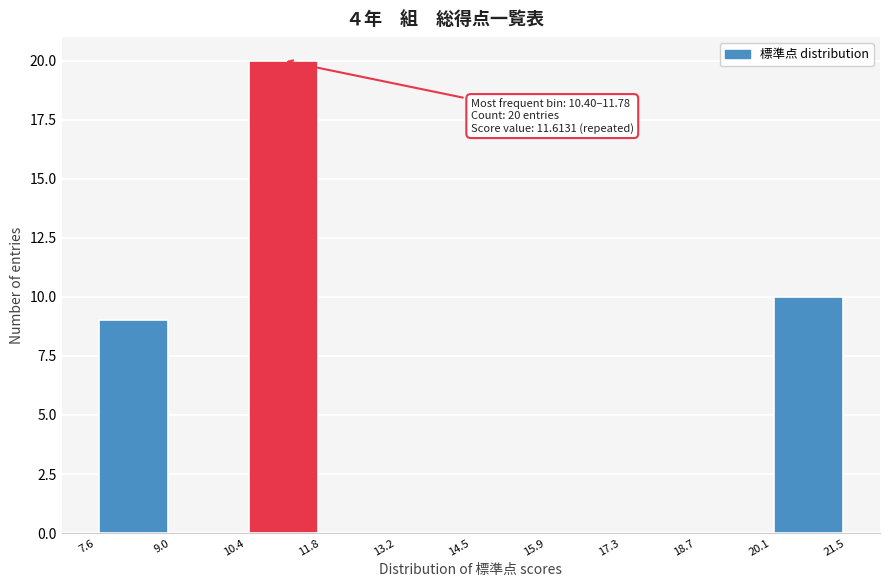

Over which range of the x-axis is the bar tallest?

10.4 to 11.8